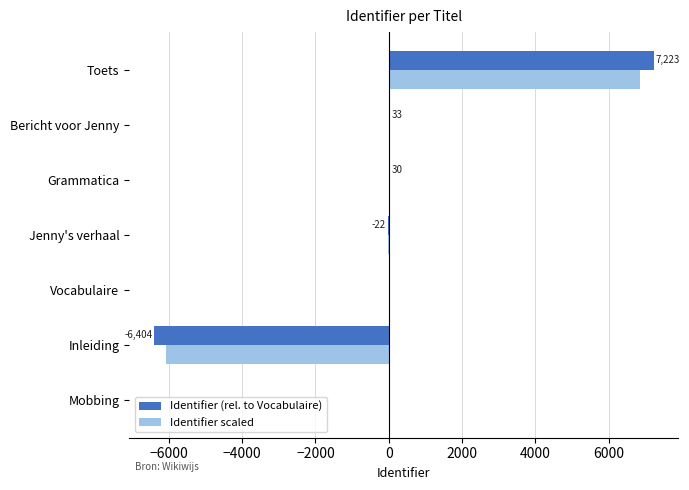

The Identifier scaled series shows 0.0 at Vocabulaire. True or false?

True